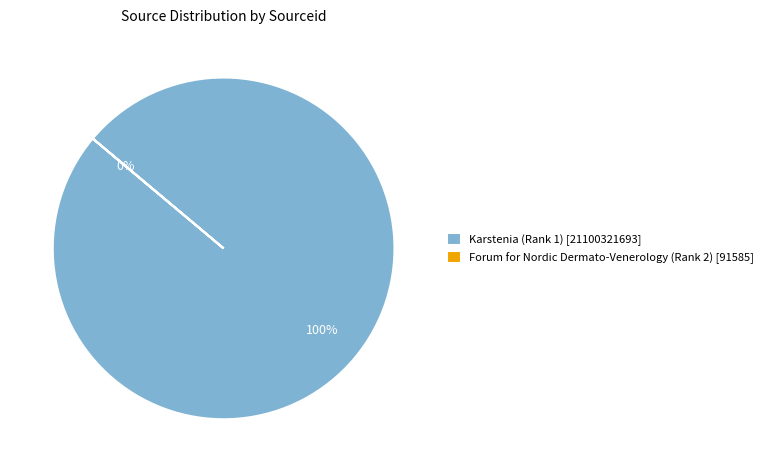

What is the change in value from Karstenia (Rank 1) to Forum for Nordic Dermato-Venerology (Rank 2)?

-21100230108